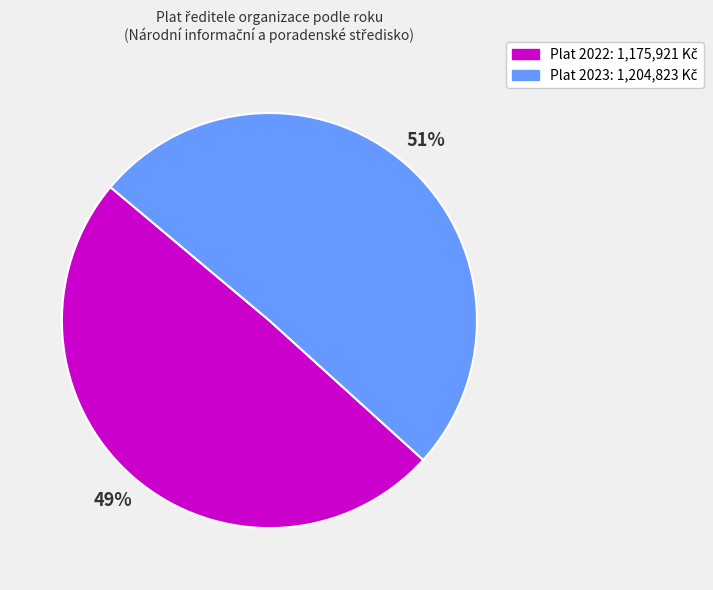

To the nearest percent, what is the average slice percentage?

50%